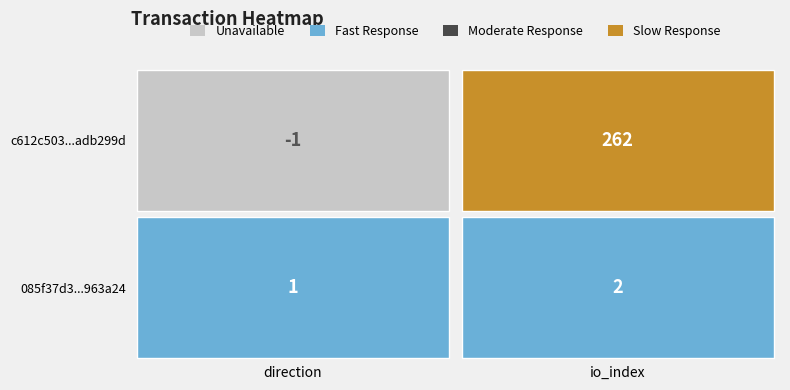

What is the average value of the c612c503b3012c800b2de1bf08aafc78adb299d series?

130